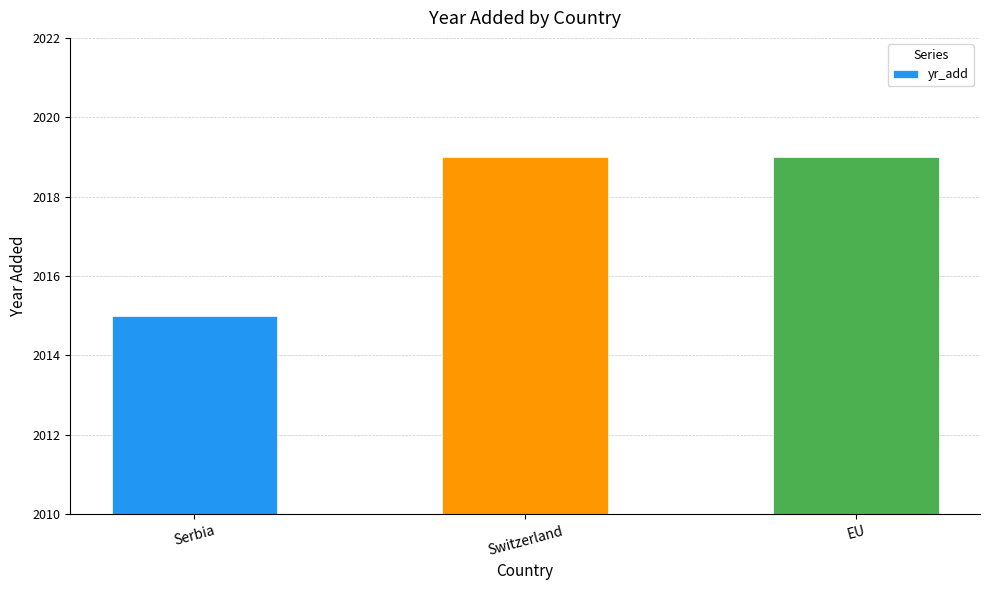

Is it true that the value at Serbia is 3228?

False